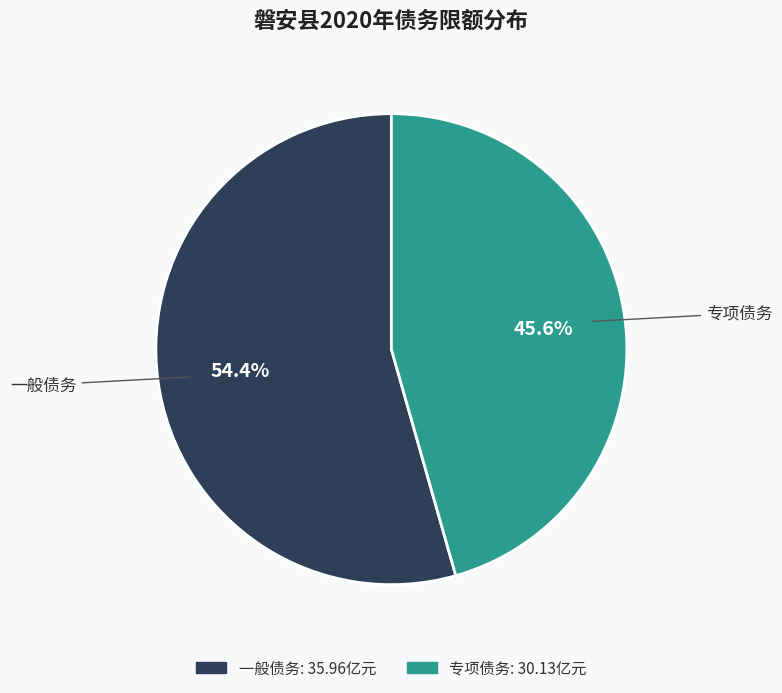

Rank the categories by value from highest to lowest.

一般债务, 专项债务